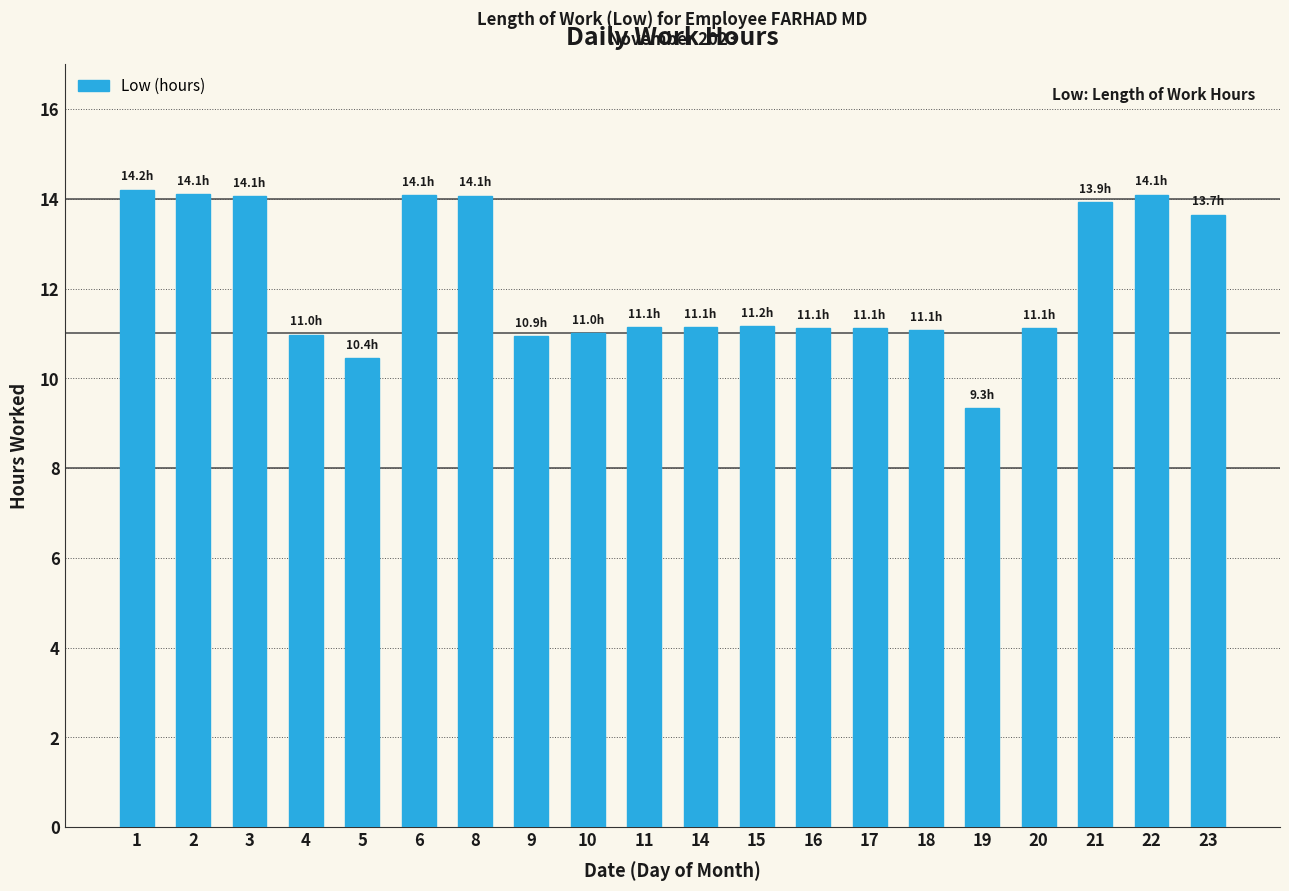

What is the sum of the values at 5 and 11?

21.6